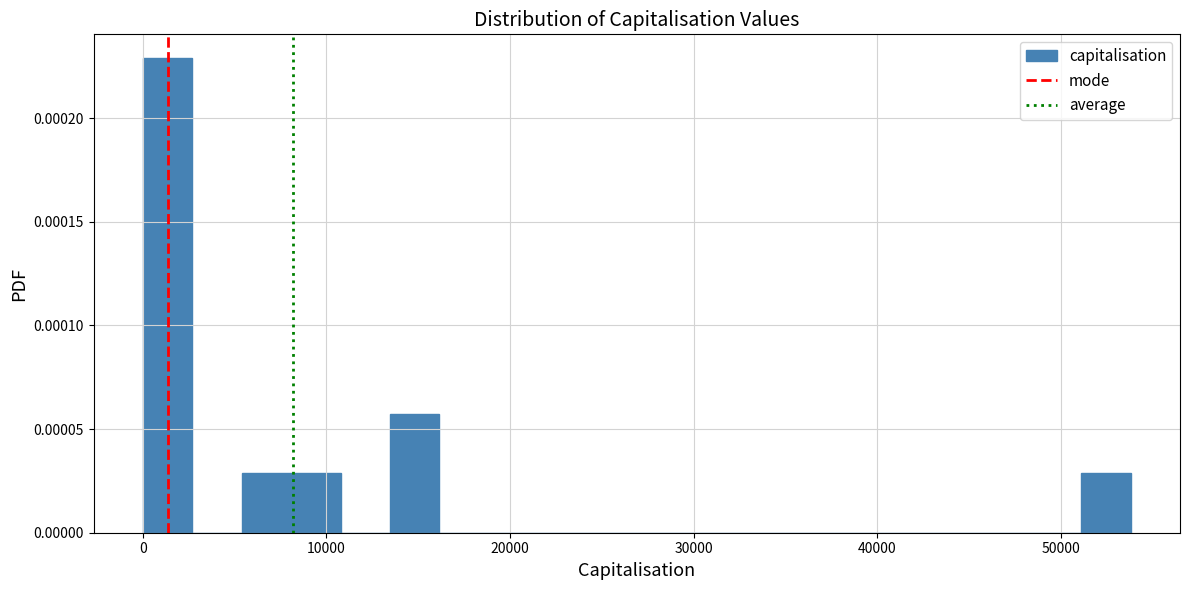

Around what value on the x-axis is the tallest bar? Give the approximate position of its centre, as read against the axis.

1000